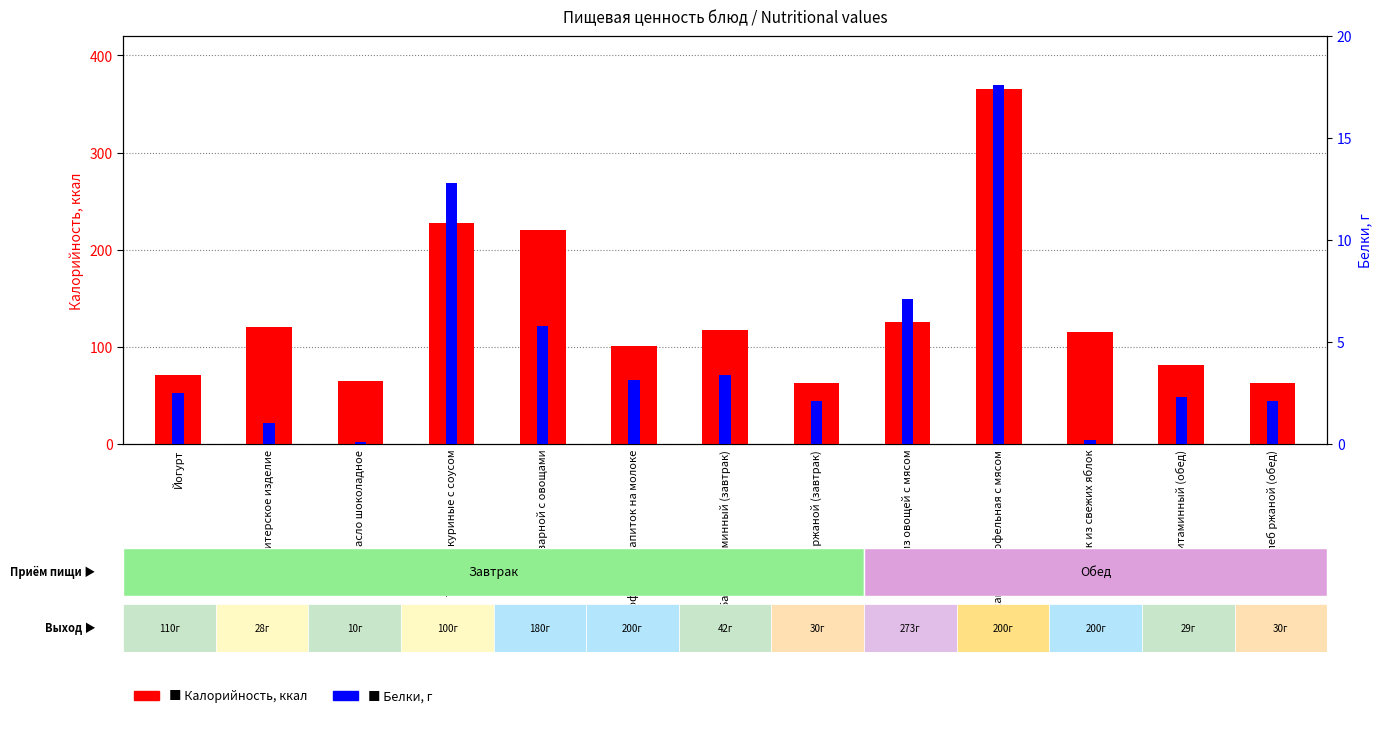

The value of Калорийность at Тефтели куриные с соусом is 95.1. True or false?

False